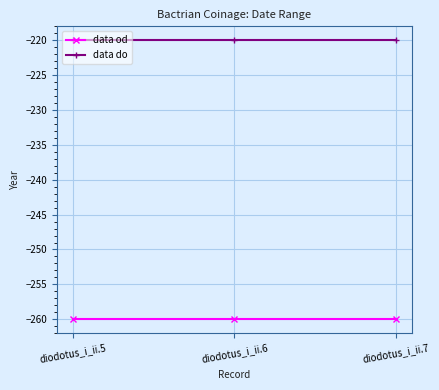

Reading left to right, what are all the values shown in this chart?

data od: diodotus_i_ii.5=-260	diodotus_i_ii.6=-260	diodotus_i_ii.7=-260
data do: diodotus_i_ii.5=-220	diodotus_i_ii.6=-220	diodotus_i_ii.7=-220